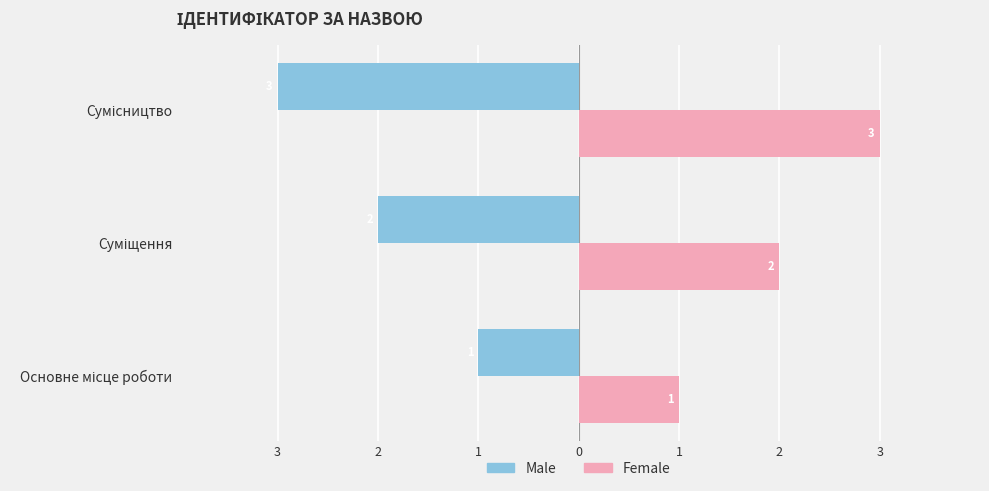

How many categories are shown in the chart?

3